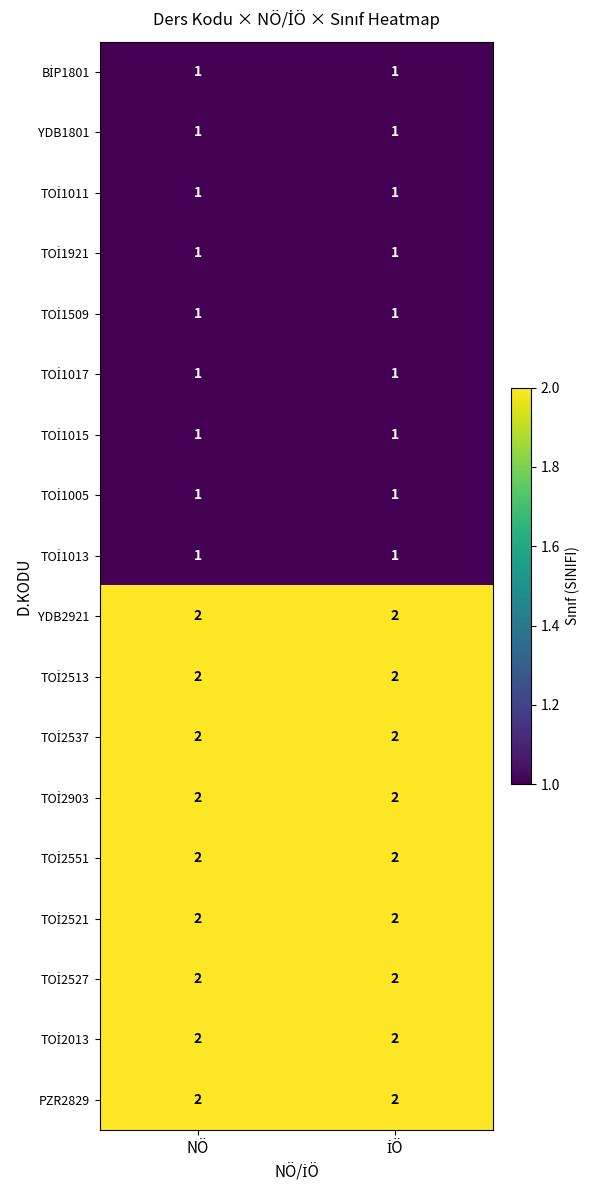

What is the sum of all YDB2921 values?

4